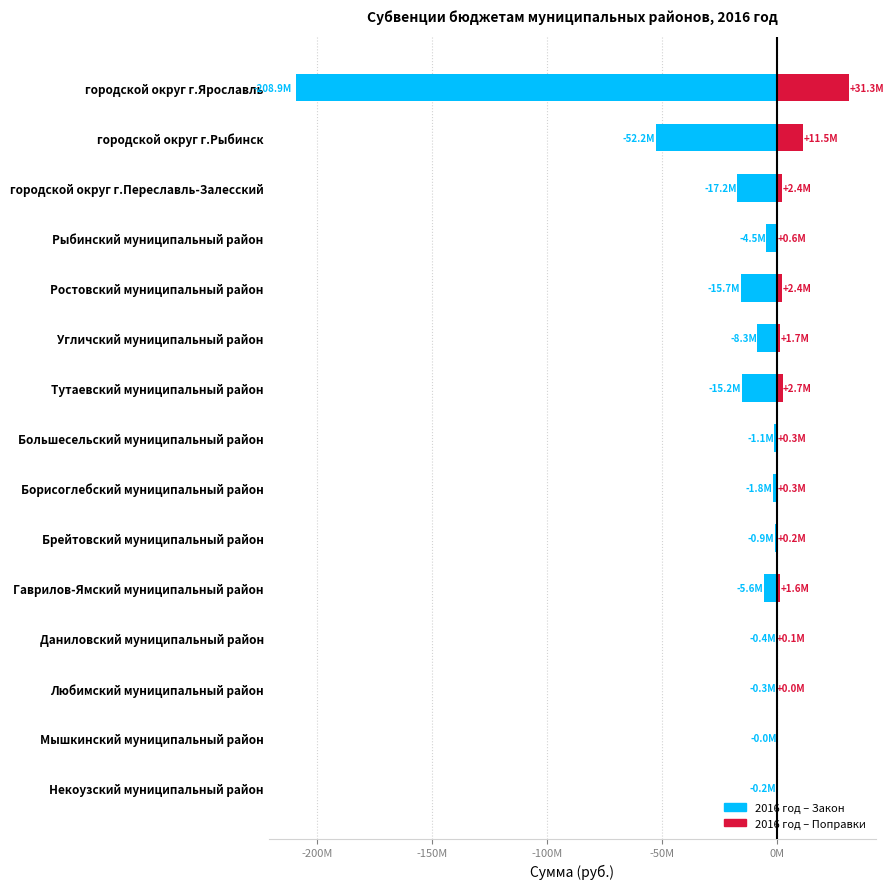

What is the total value across all series at Гаврилов-Ямский муниципальный район?

-4036753